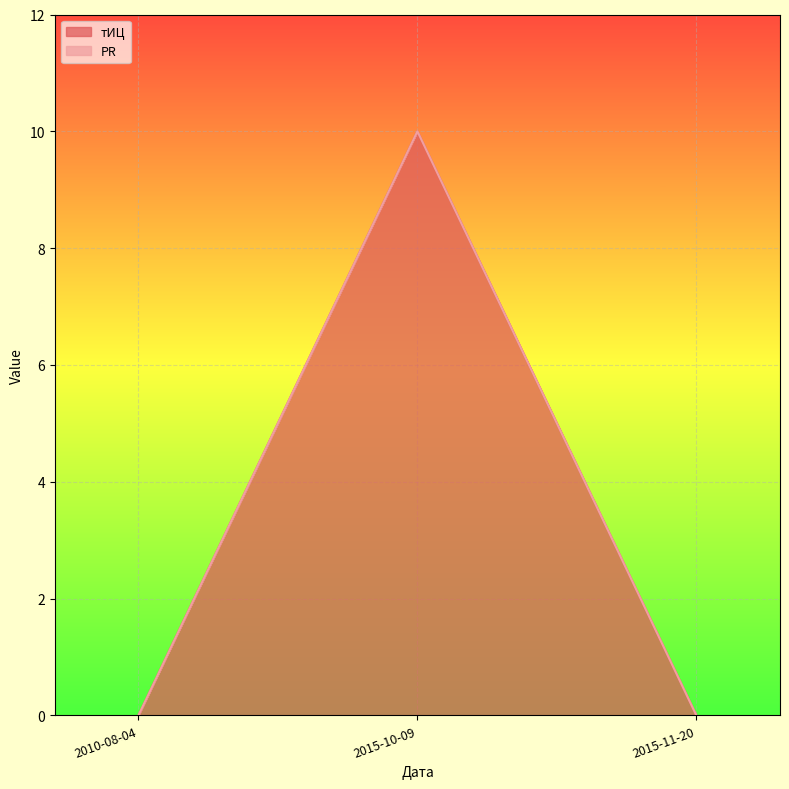

Which has a higher value, 2010-08-04 or 2015-10-09?

2015-10-09